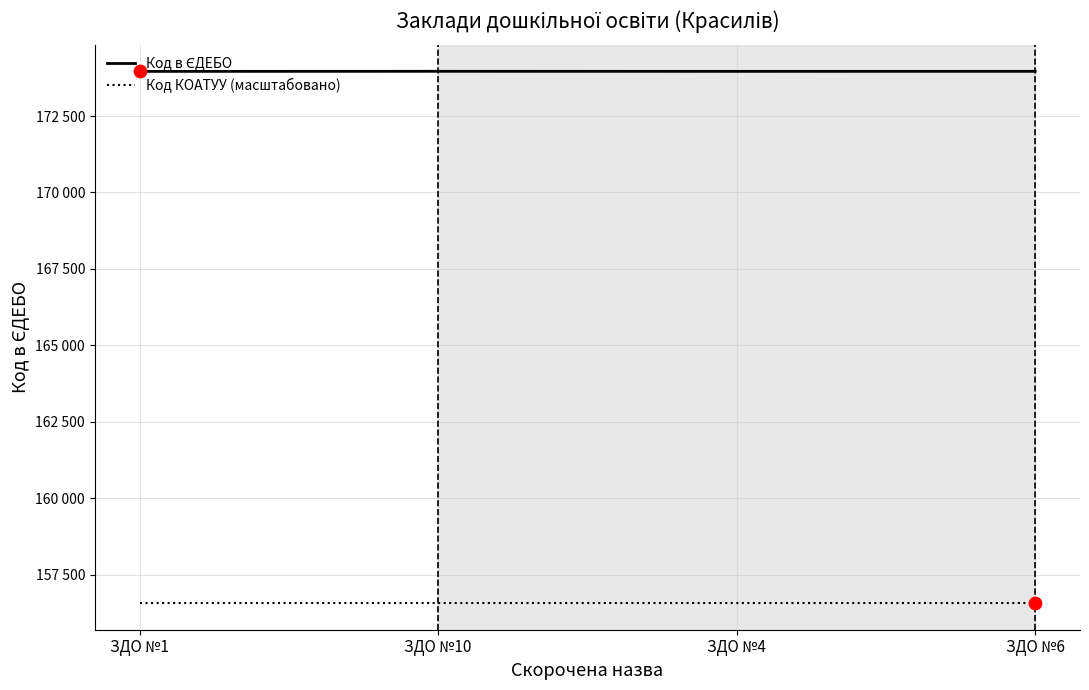

Is this an area chart (filled region under the line)?

No